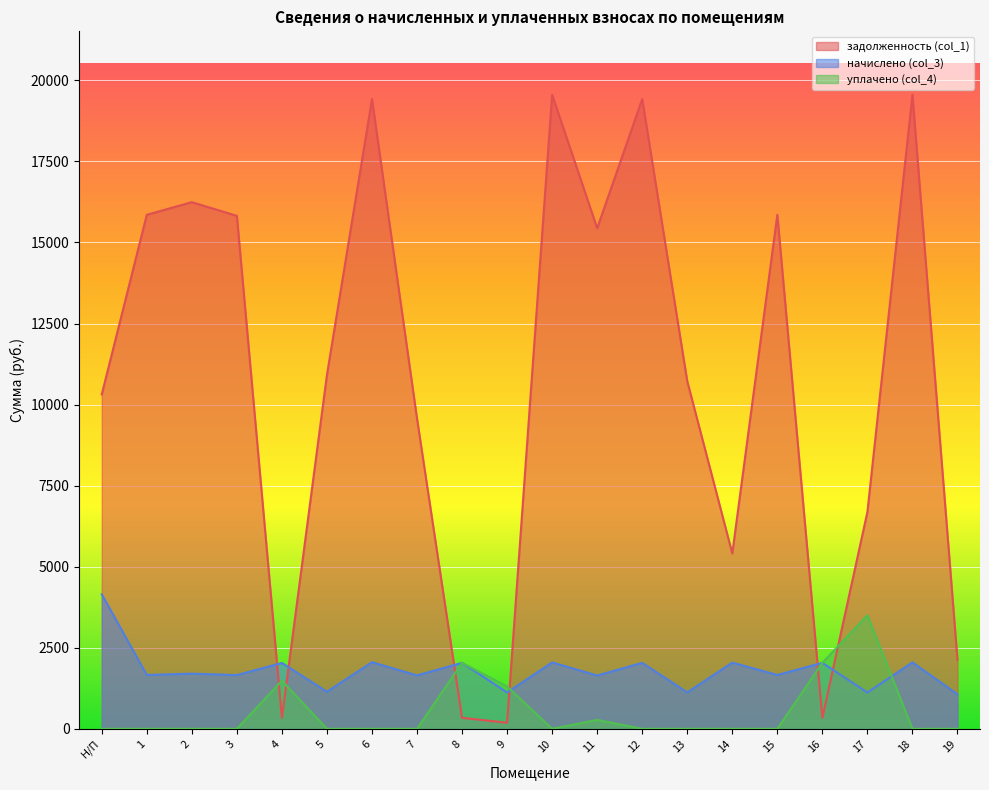

How many interior local peaks does the уплачено (col_4) series have?

4